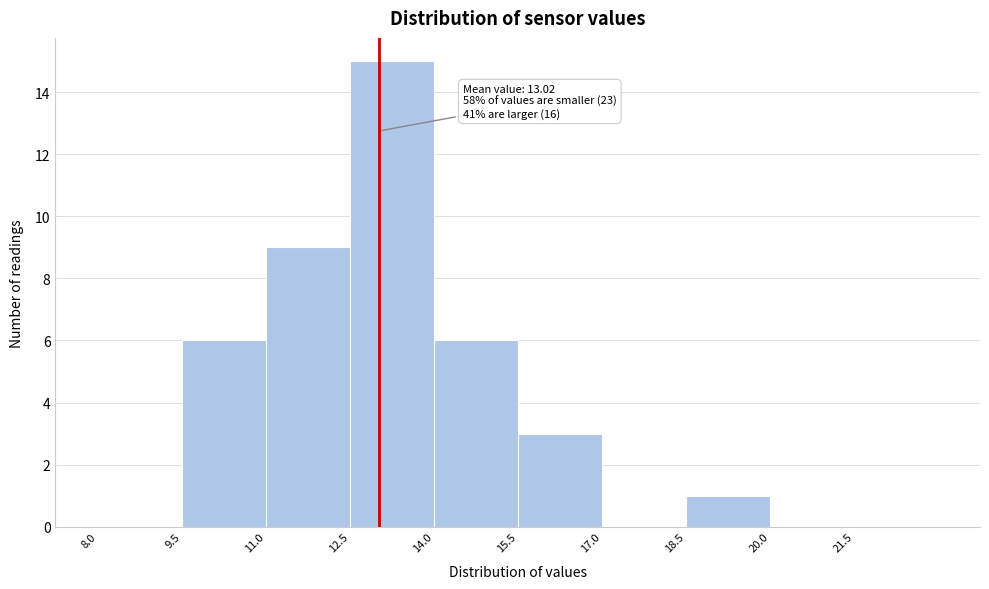

Which range on the x-axis has the tallest bar?

12.5 to 14.0